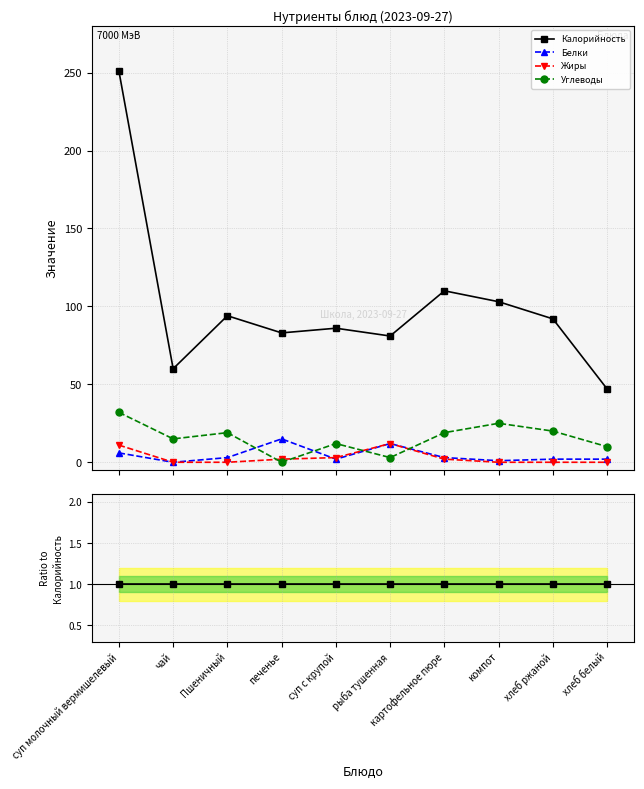

Which has a higher value, компот or чай?

компот